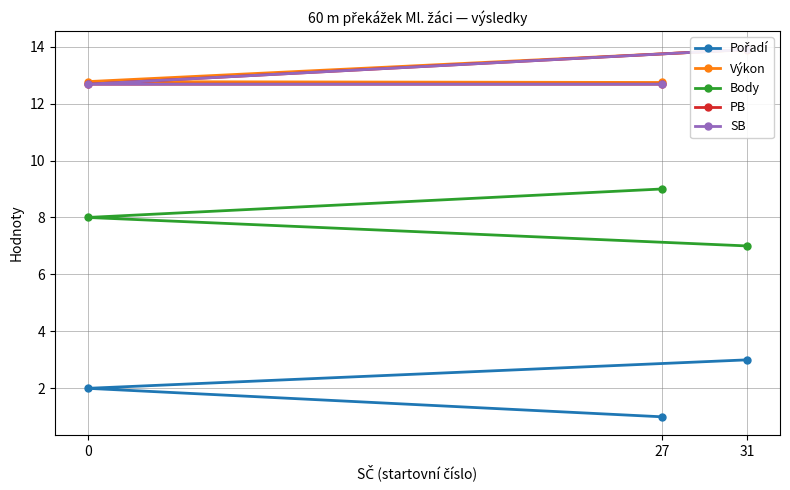

What is the approximate value of Body at 31?

7